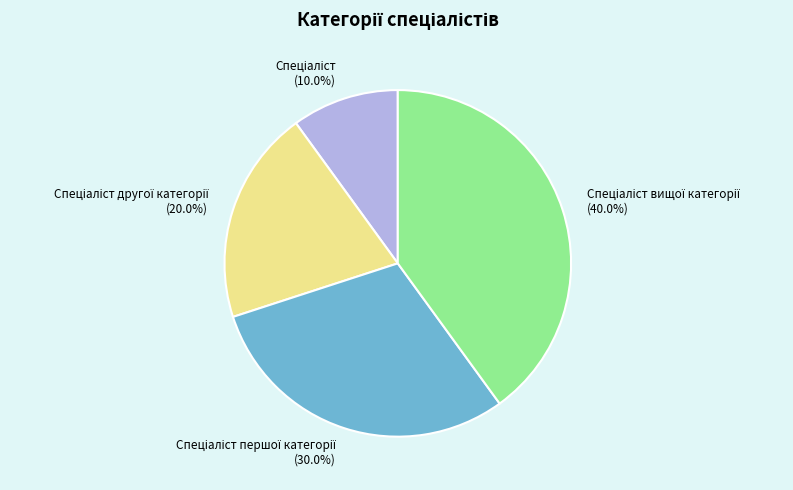

Does any single category account for the majority?

No